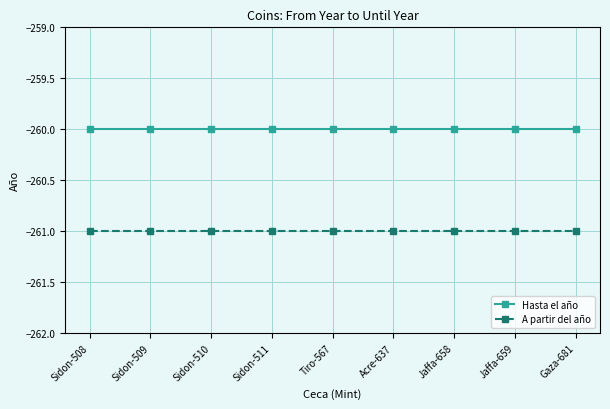

True or false: Hasta el año and A partir del año intersect in this chart.

False